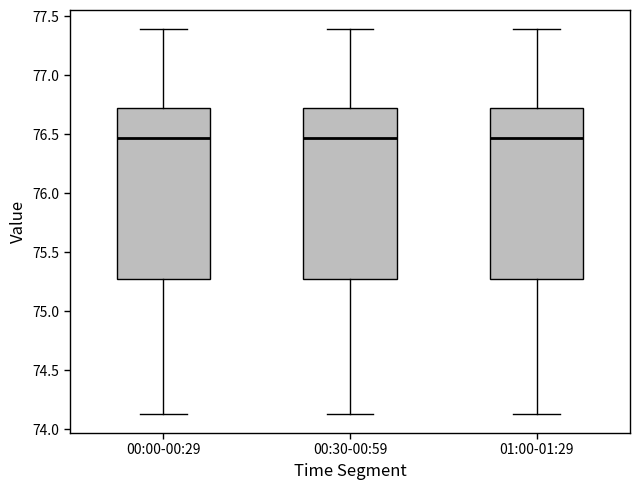

Reading left to right, transcribe this box plot: for each box, give where its median line is, the range the box spans, and where its two whiskers end, as read against the y-axis. The values are not printed on the chart, so give them approximately, as read against the axis.

00:00-00:29: median 76.45, box 75.30 to 76.70, whiskers 74.15 to 77.40
00:30-00:59: median 76.45, box 75.30 to 76.70, whiskers 74.15 to 77.40
01:00-01:29: median 76.45, box 75.30 to 76.70, whiskers 74.15 to 77.40